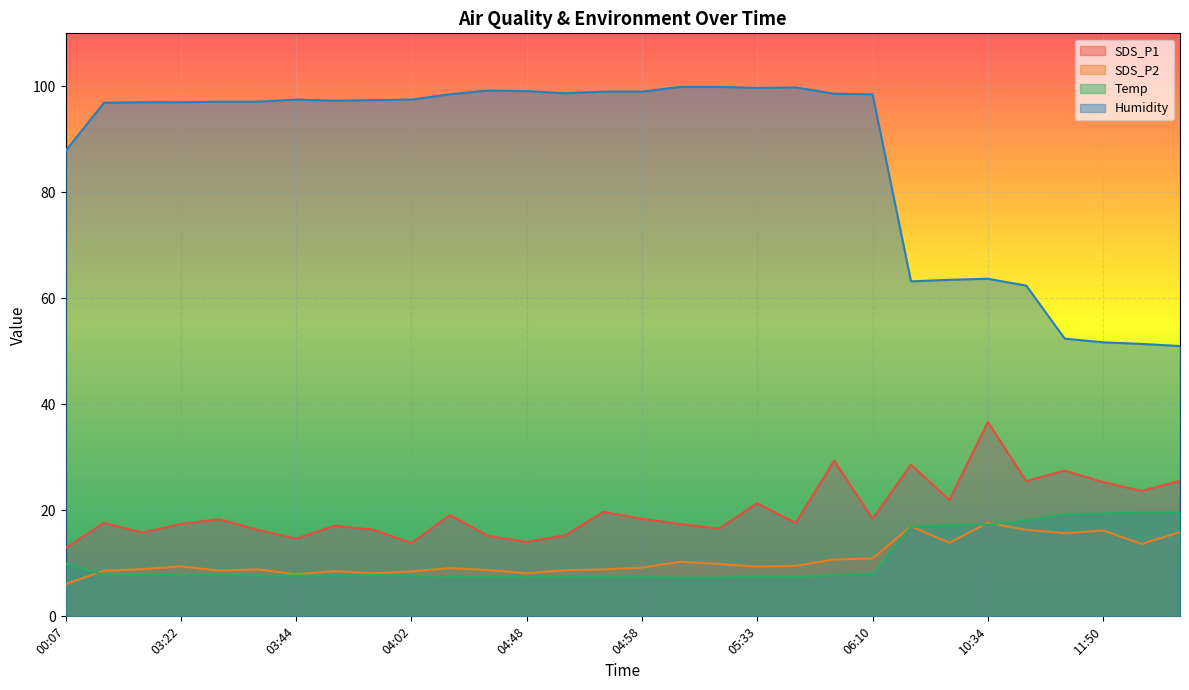

Which category has the lowest value across all series?

00:07